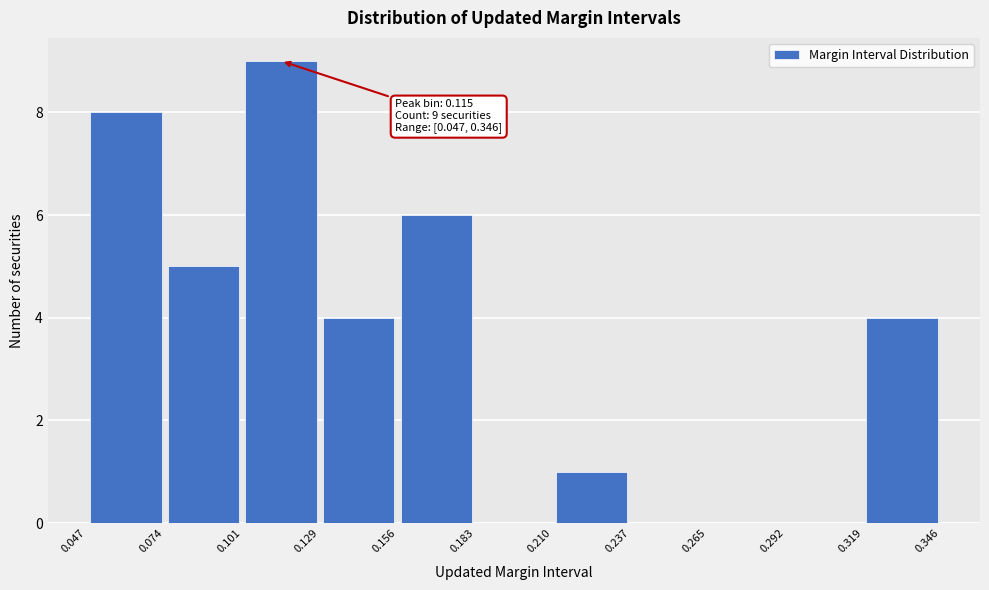

Over which range of the x-axis is the bar tallest?

0.101 to 0.129